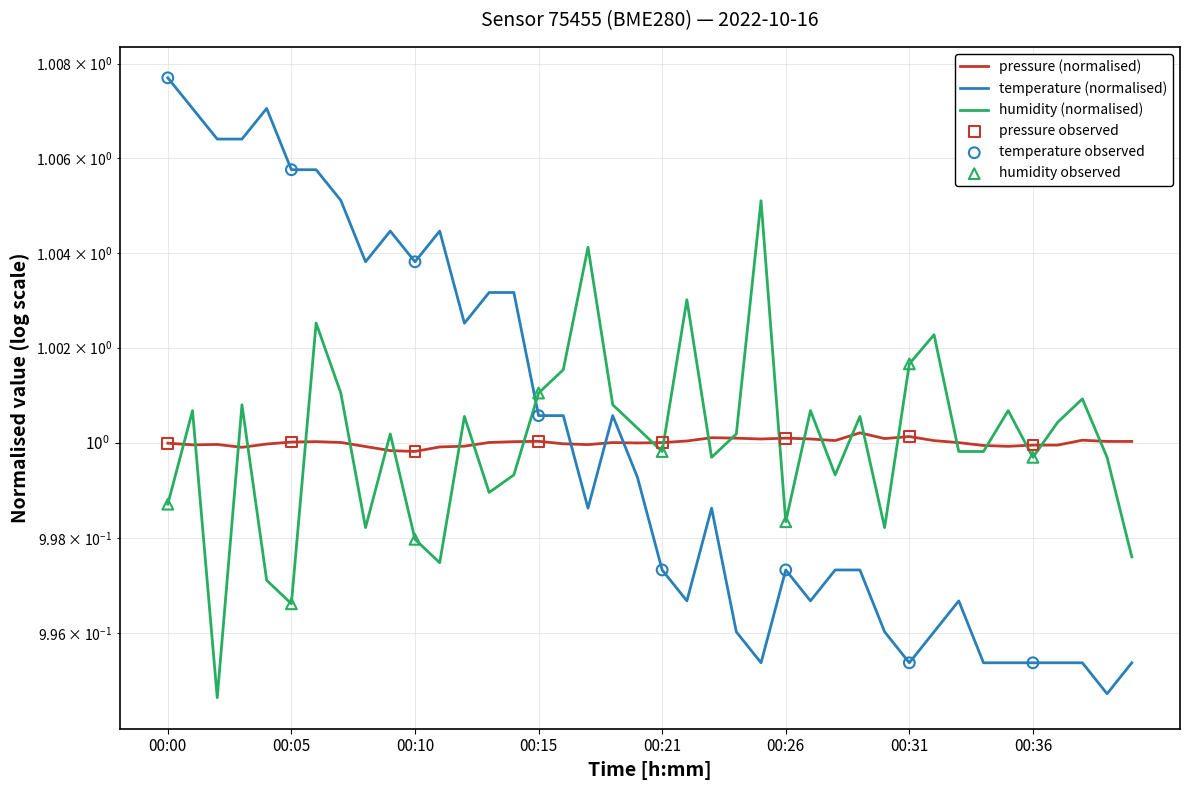

At which category is the sum across all series the highest?

00:06